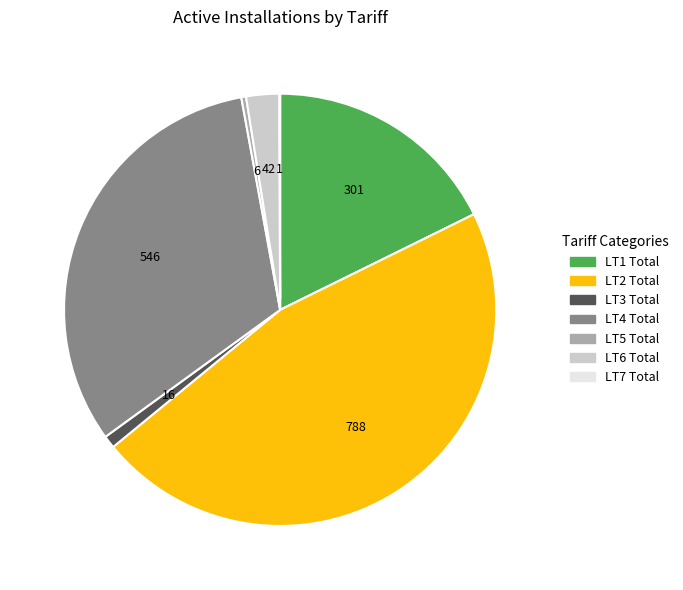

Is the sum of LT6 Total and LT2 Total greater than half?

No